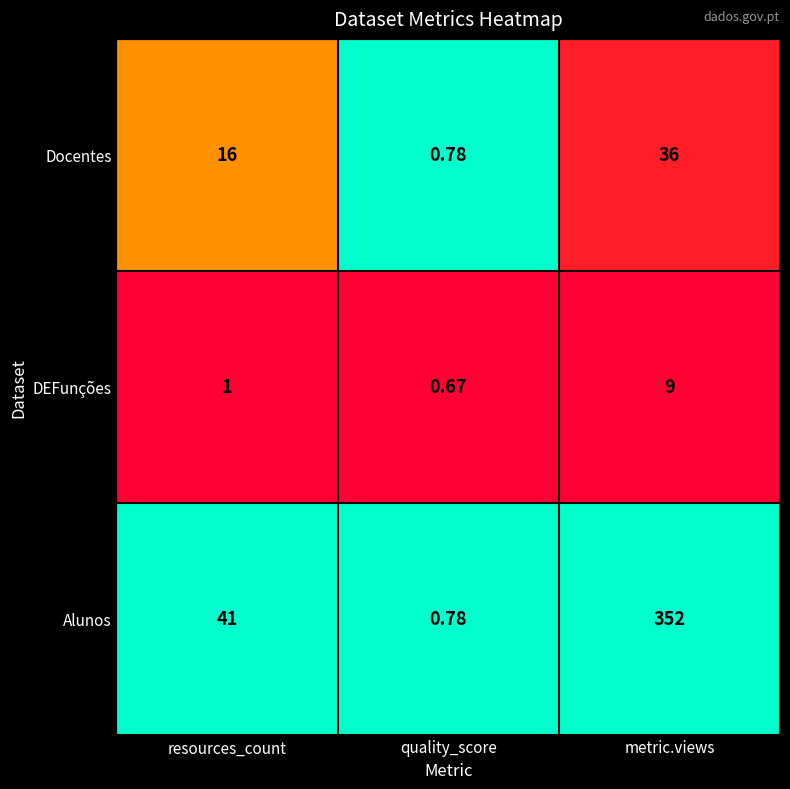

Rank the categories by DEFunções value from highest to lowest.

metric.views, resources_count, quality_score